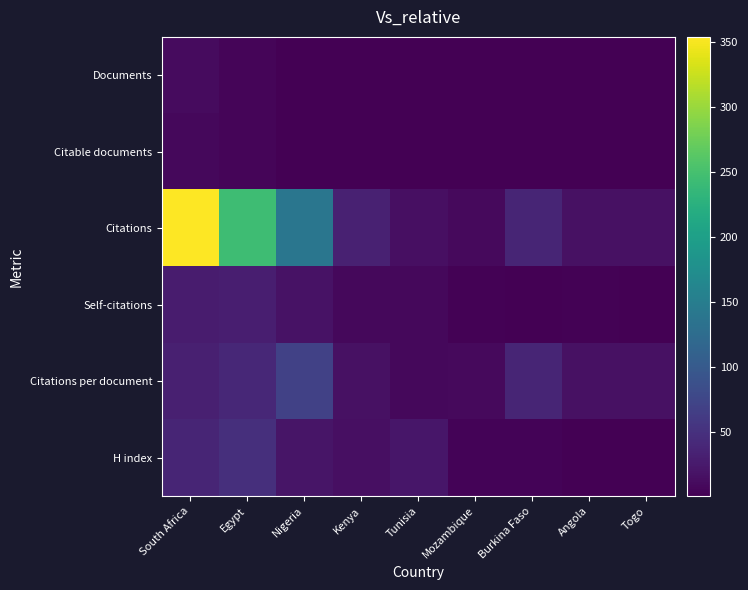

Reading left to right, what are all the values shown in this chart?

Documents: South Africa=11.0	Egypt=6.0	Nigeria=2.0	Kenya=2.0	Tunisia=2.0	Mozambique=1.0	Burkina Faso=1.0	Angola=1.0	Togo=1.0
Citable documents: South Africa=9.0	Egypt=6.0	Nigeria=2.0	Kenya=2.0	Tunisia=2.0	Mozambique=1.0	Burkina Faso=1.0	Angola=1.0	Togo=1.0
Citations: South Africa=354.0	Egypt=245.0	Nigeria=139.0	Kenya=34.0	Tunisia=16.0	Mozambique=10.0	Burkina Faso=37.0	Angola=17.0	Togo=17.0
Self-citations: South Africa=28.0	Egypt=30.0	Nigeria=18.0	Kenya=9.0	Tunisia=9.0	Mozambique=3.0	Burkina Faso=2.0	Angola=3.0	Togo=1.0
Citations per document: South Africa=32.2	Egypt=40.8	Nigeria=69.5	Kenya=17.0	Tunisia=8.0	Mozambique=10.0	Burkina Faso=37.0	Angola=17.0	Togo=17.0
H index: South Africa=37.0	Egypt=49.0	Nigeria=21.0	Kenya=16.0	Tunisia=22.0	Mozambique=4.0	Burkina Faso=4.0	Angola=2.0	Togo=2.0